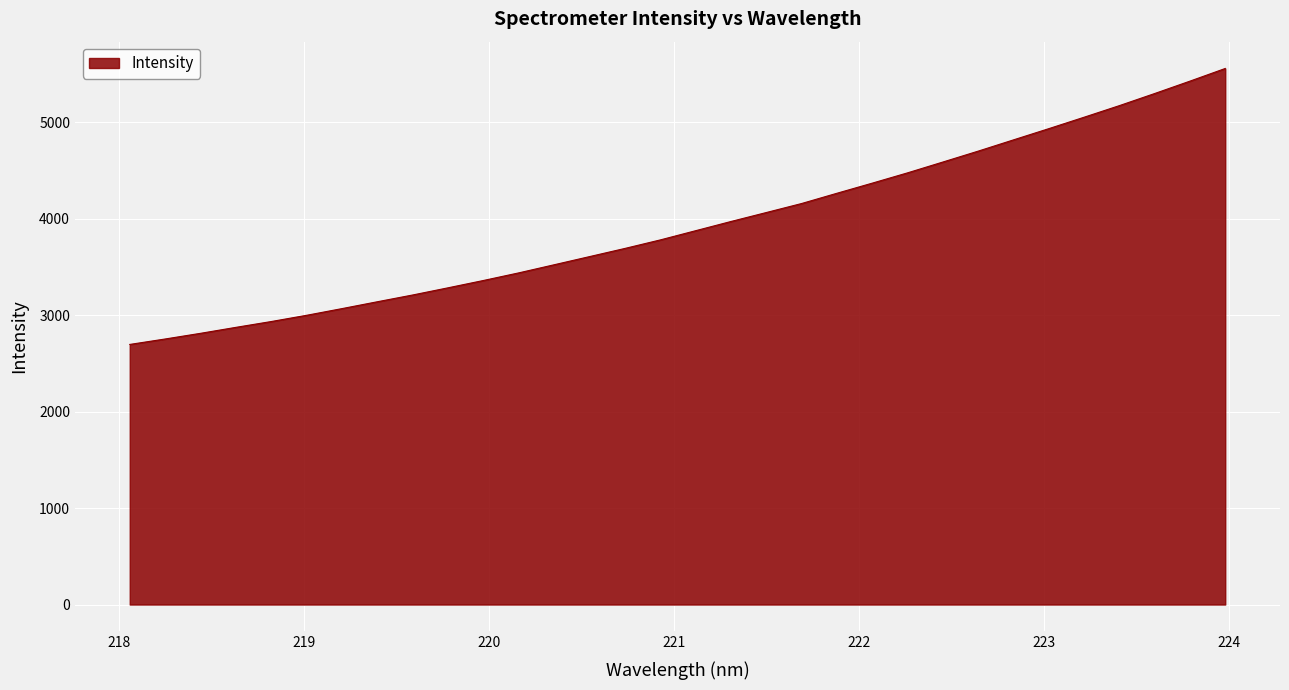

What is the smallest value displayed?

2697.0